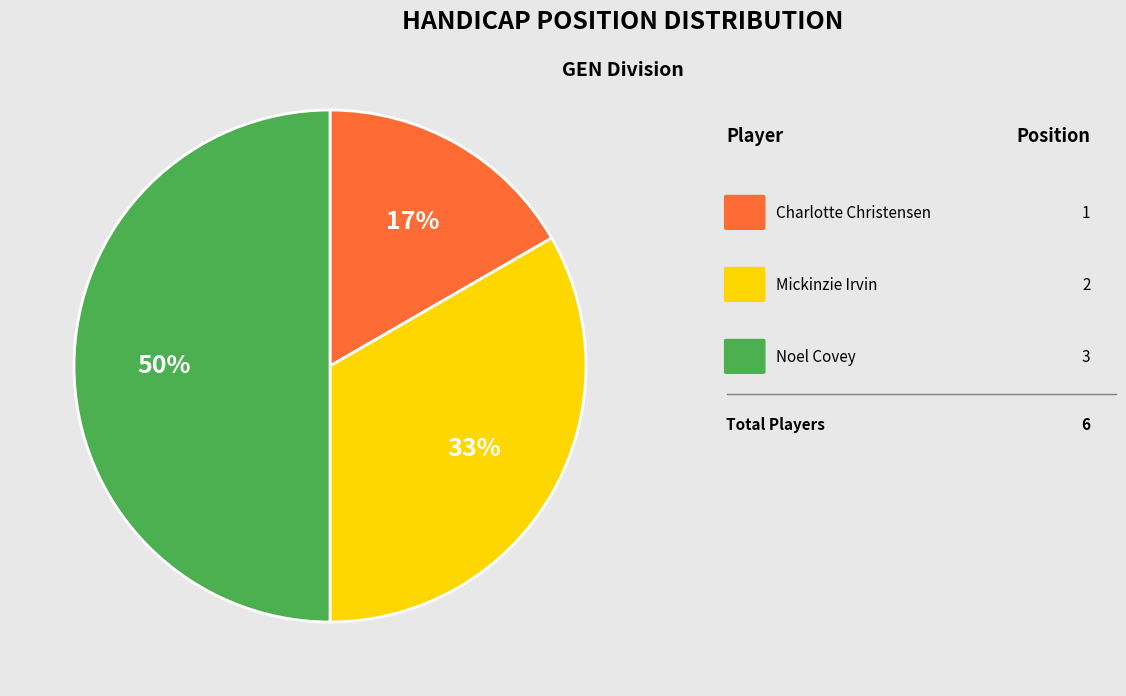

To the nearest percent, what is the average slice percentage?

33%